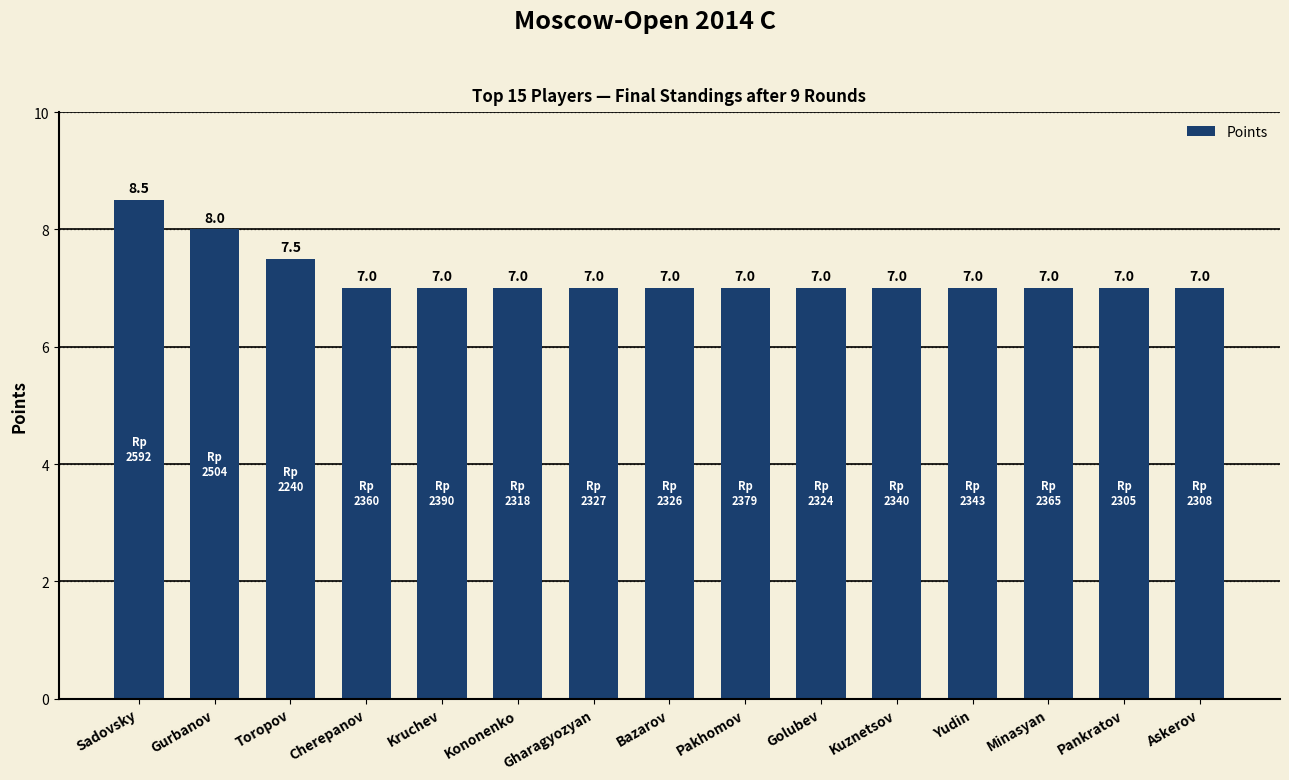

What value does the data have at Pankratov?

7.0